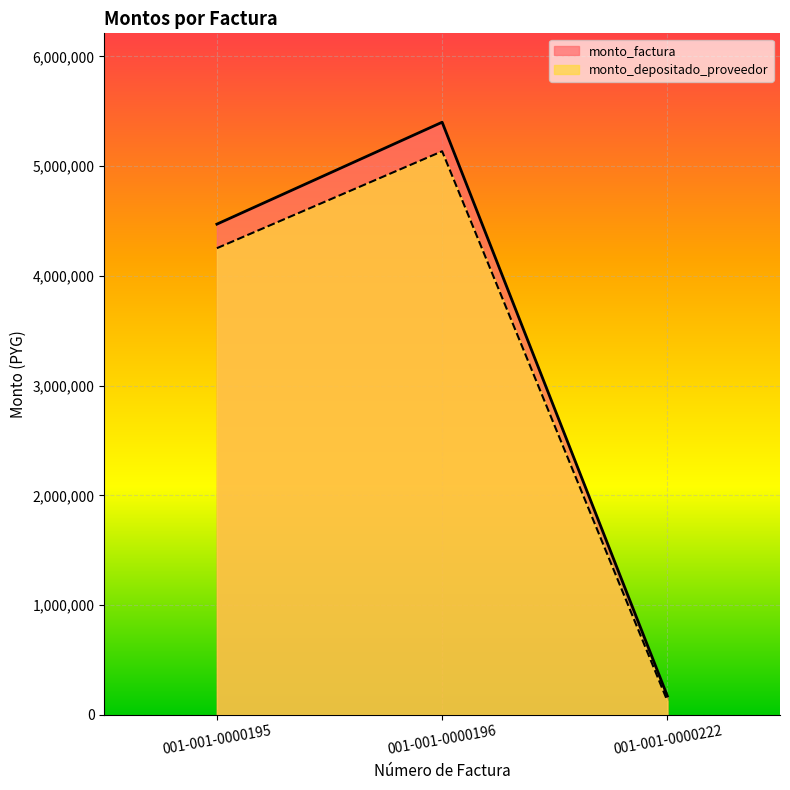

What is the smallest value displayed?

126747